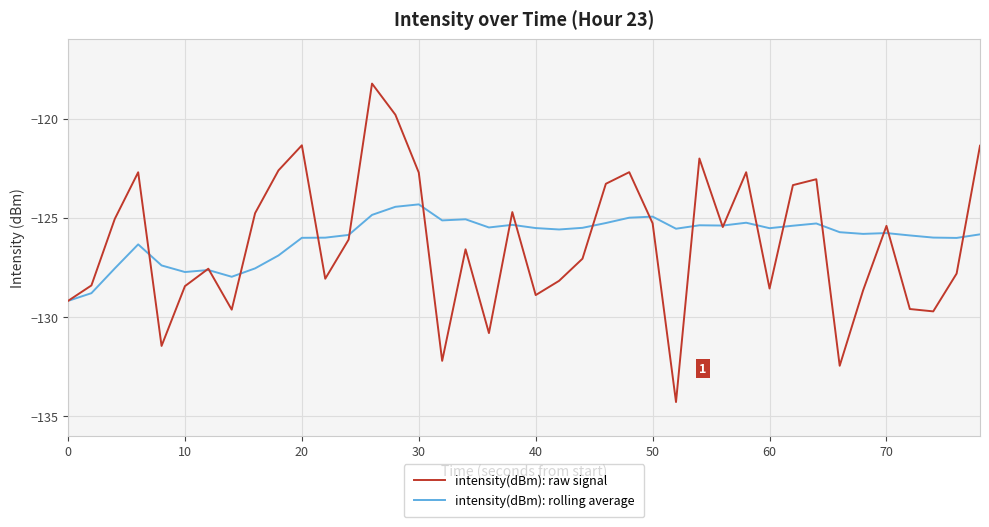

Which series has the largest range (max minus min)?

intensity(dBm): raw signal